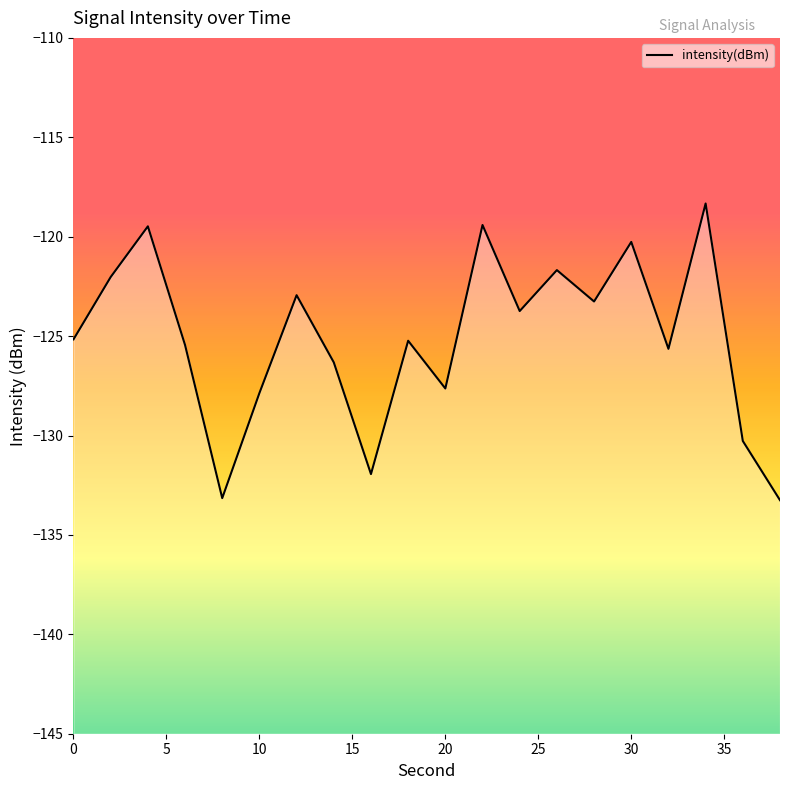

Reading left to right, transcribe all the data shown in this chart.

-125.2	-122.0	-119.5	-125.4	-133.1	-127.9	-122.9	-126.3	-131.9	-125.2	-127.6	-119.4	-123.7	-121.7	-123.3	-120.3	-125.6	-118.3	-130.3	-133.3